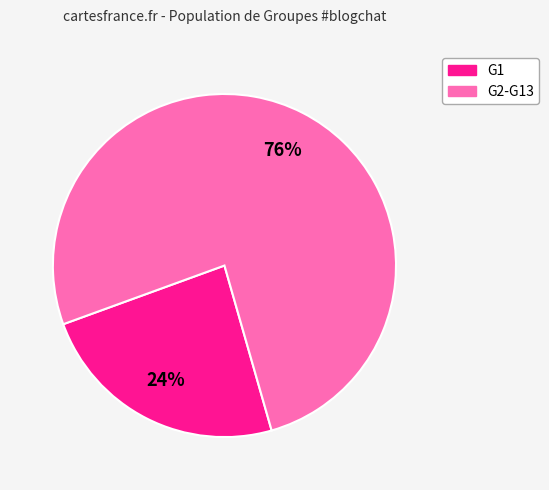

To the nearest percent, what is the difference between the largest and smallest slice percentages?

52%